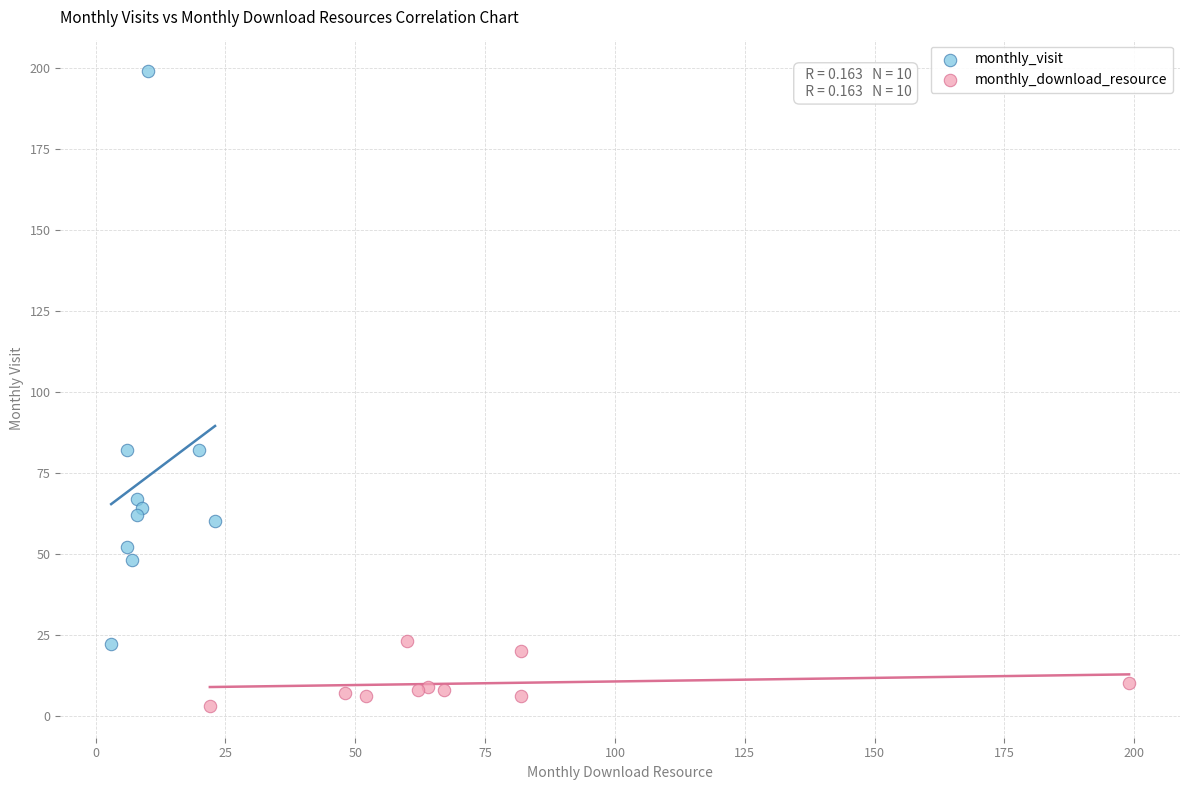

Which series has the widest spread of Y values?

monthly_visit